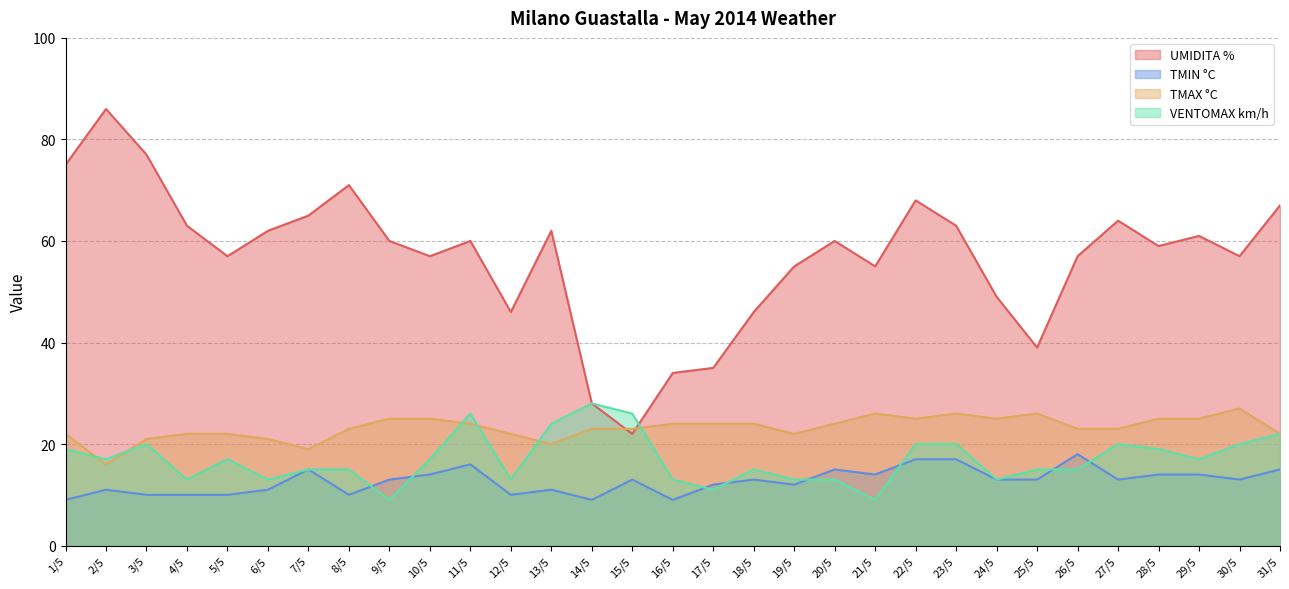

List the series in order of their peak value, highest first.

UMIDITA %, VENTOMAX km/h, TMAX °C, TMIN °C